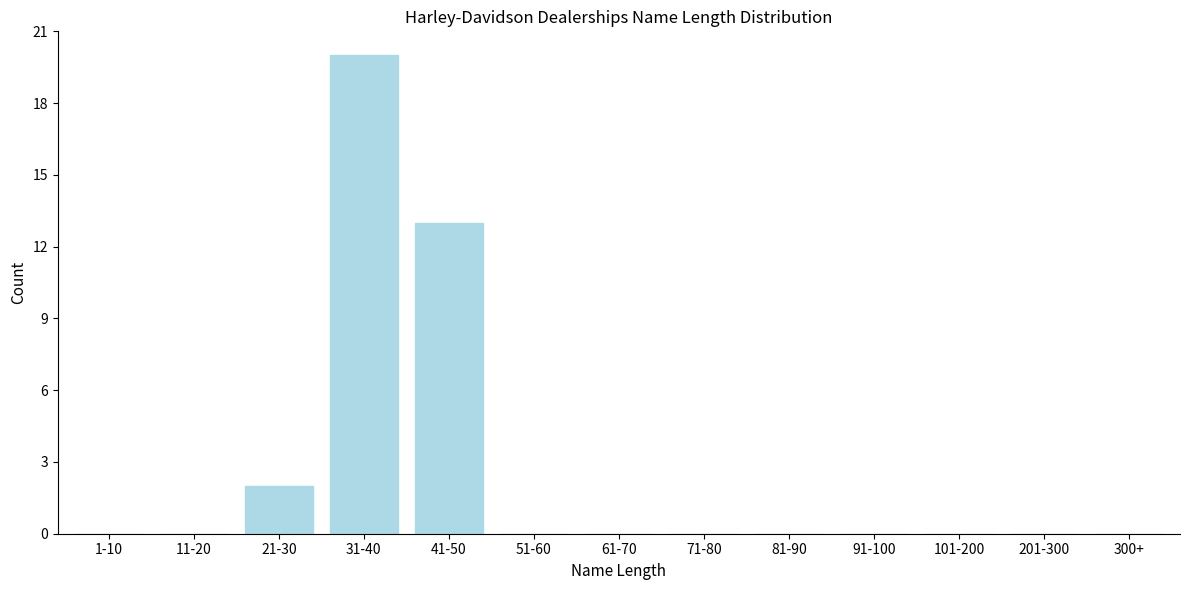

Reading right to left, what are all the values shown in this chart?

300+=0	201-300=0	101-200=0	91-100=0	81-90=0	71-80=0	61-70=0	51-60=0	41-50=13	31-40=20	21-30=2	11-20=0	1-10=0